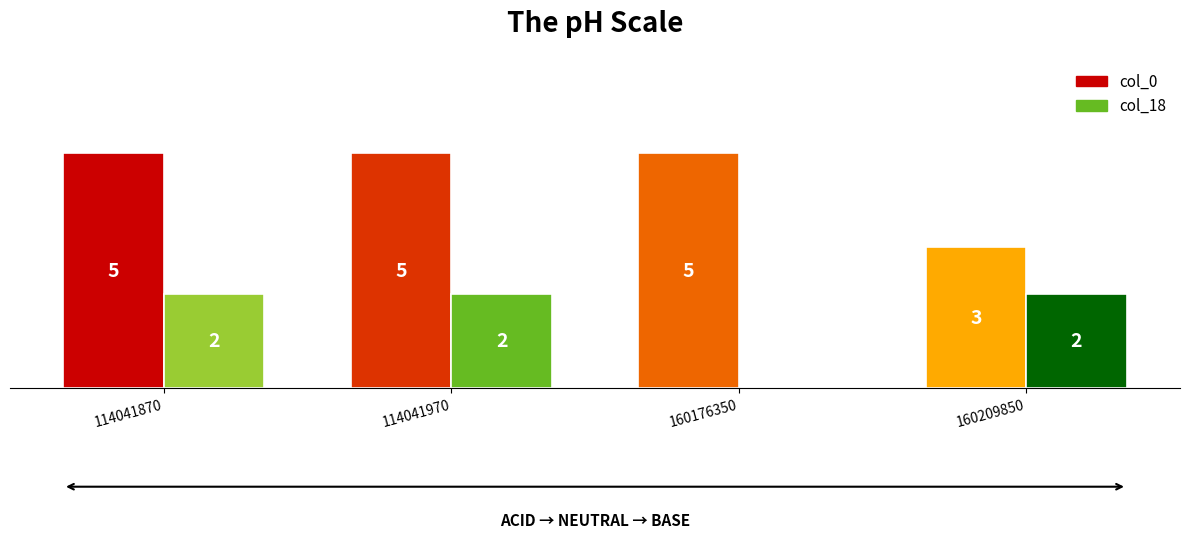

Which series has the largest total across all categories?

col_0